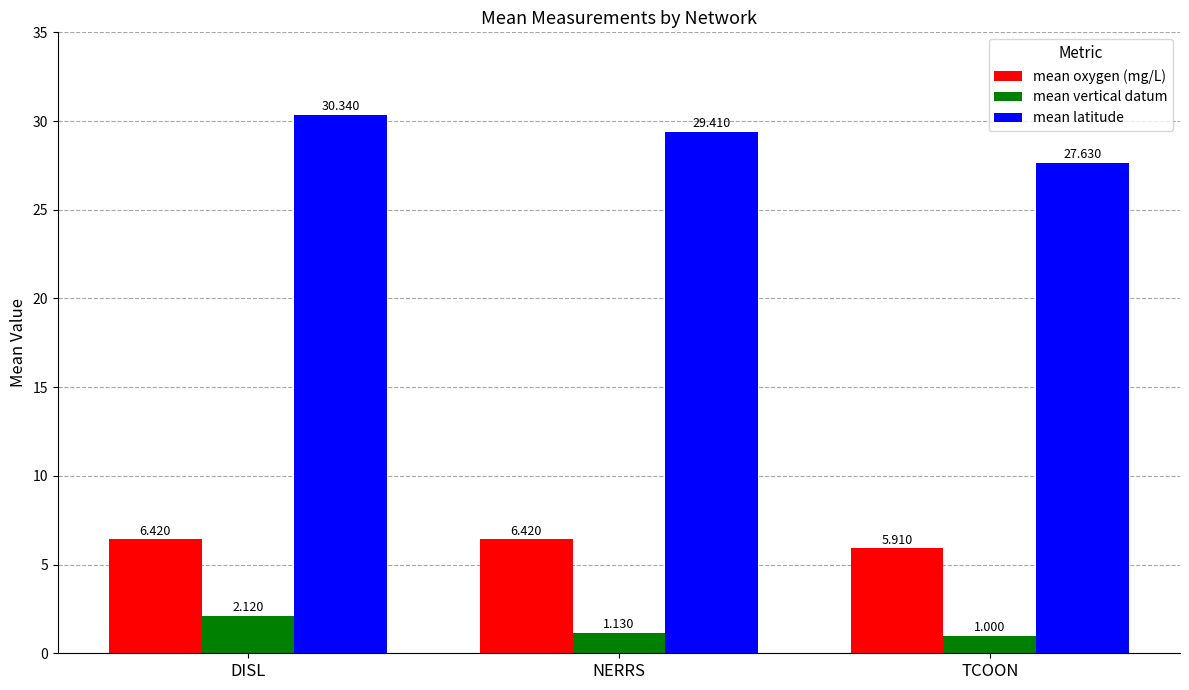

List the labels in order of mean vertical datum value, largest first.

DISL, NERRS, TCOON